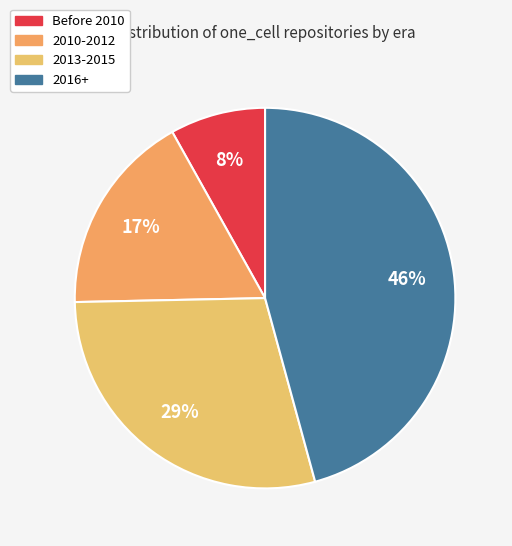

How many slices are in this pie chart?

4